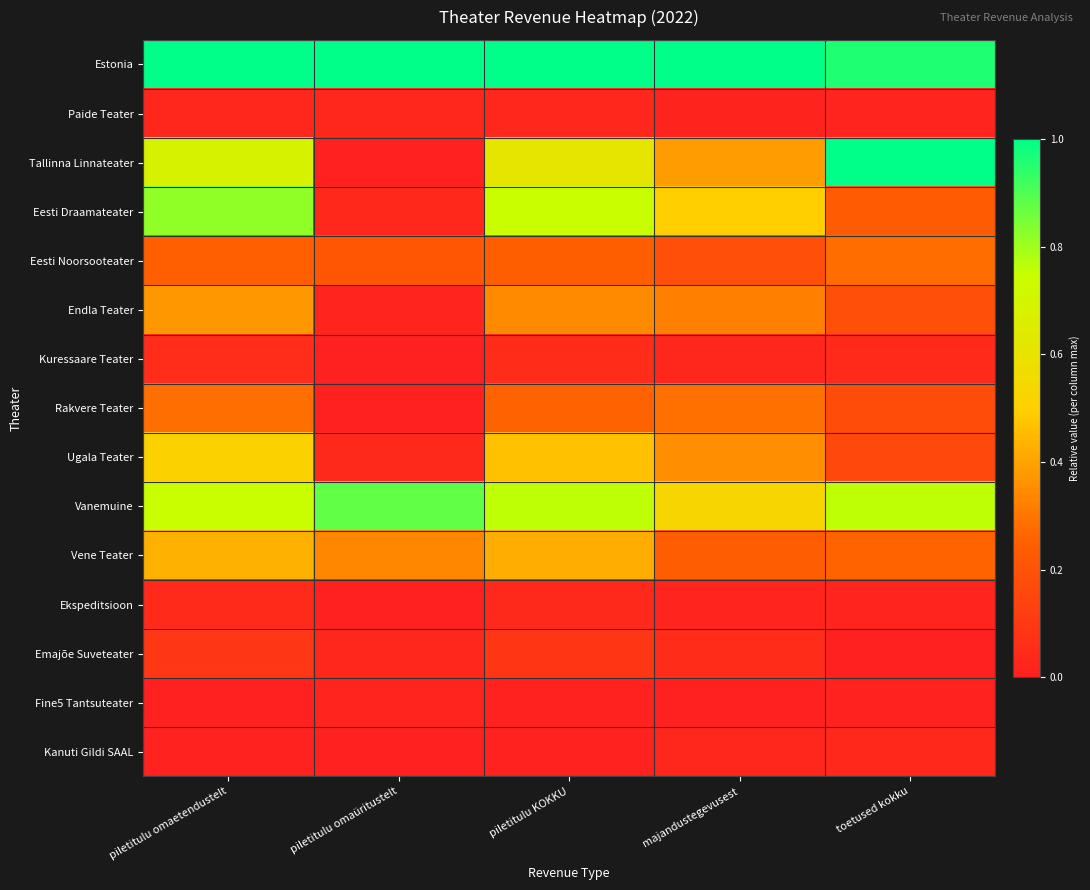

List the series in order of their peak value, highest first.

Estonia, Tallinna Linnateater, Vanemuine, Eesti Draamateater, Ugala Teater, Vene Teater, Endla Teater, Rakvere Teater, Eesti Noorsooteater, Emajõe Suveteater, Kuressaare Teater, Ekspeditsioon, Kanuti Gildi SAAL, Paide Teater, Fine5 Tantsuteater